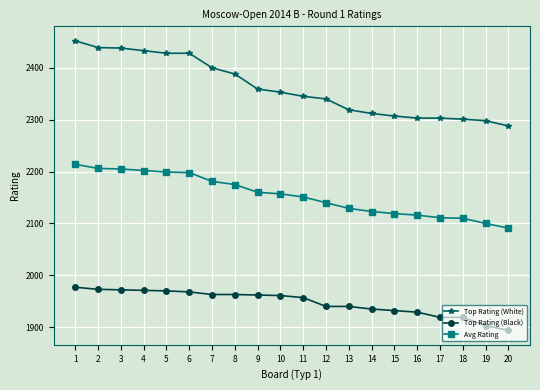

How many distinct data groups are displayed?

3